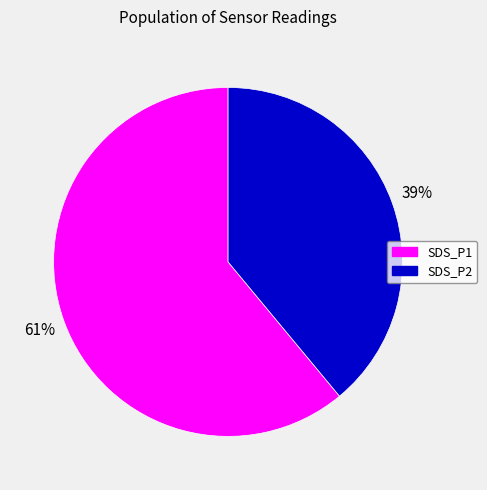

What is the largest slice in the pie chart?

SDS_P1